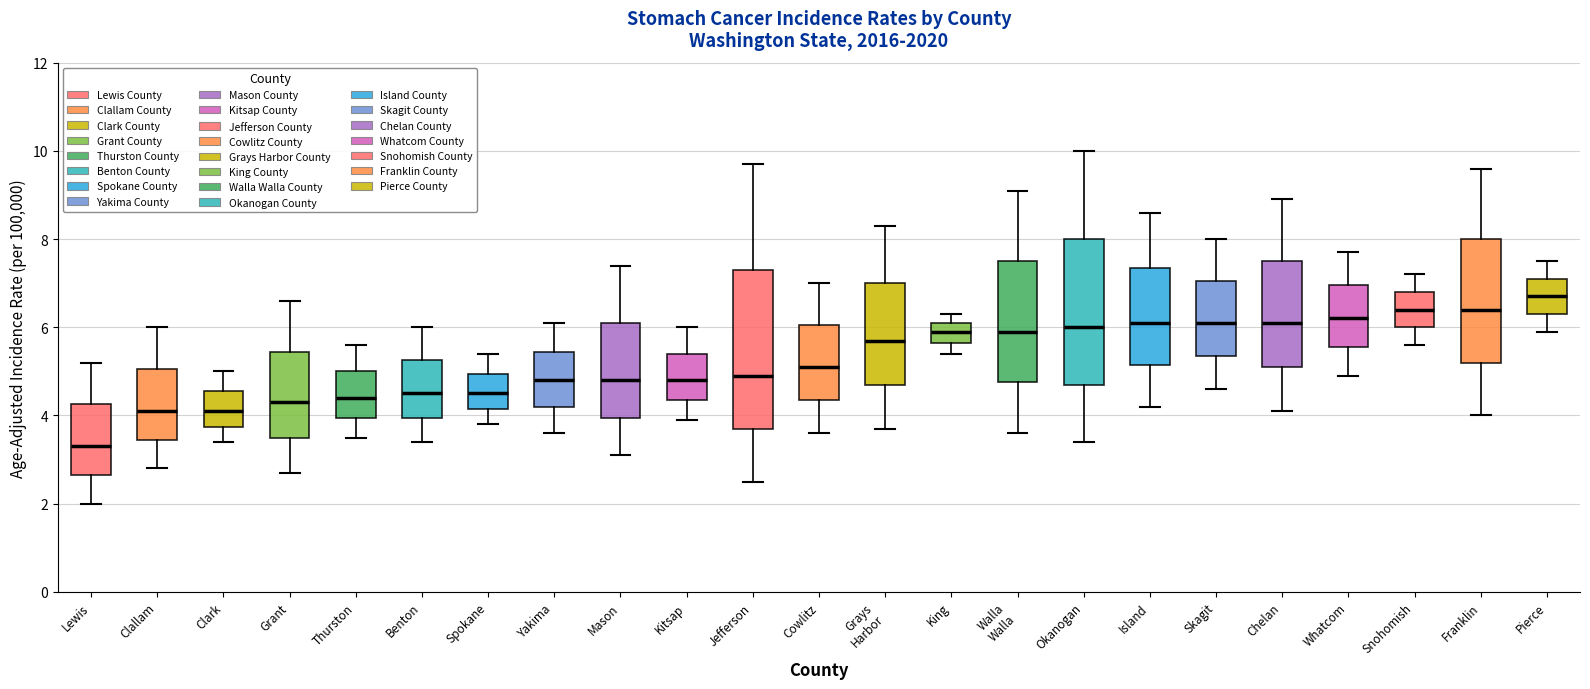

Where is the lower edge of the box for Okanogan on the y-axis? The values are not printed on the chart, so give them approximately, as read against the axis.

4.8